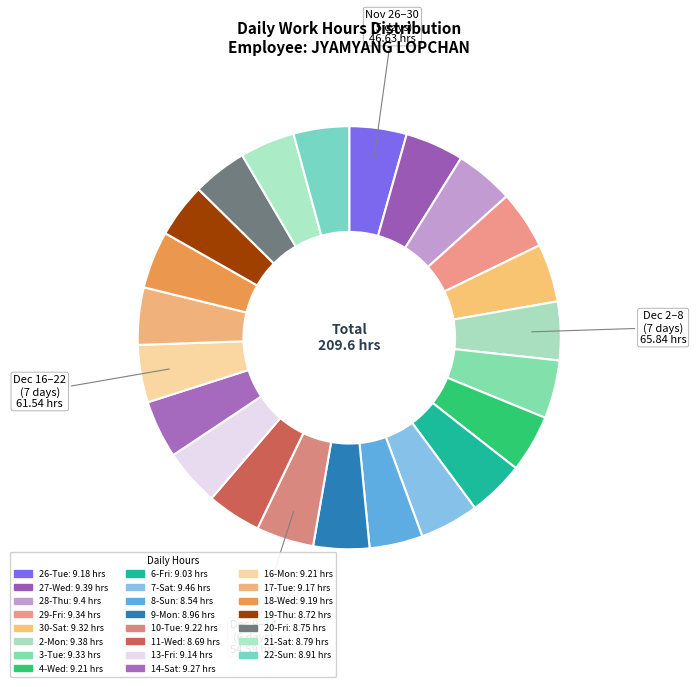

Count the number of slices in the pie.

23